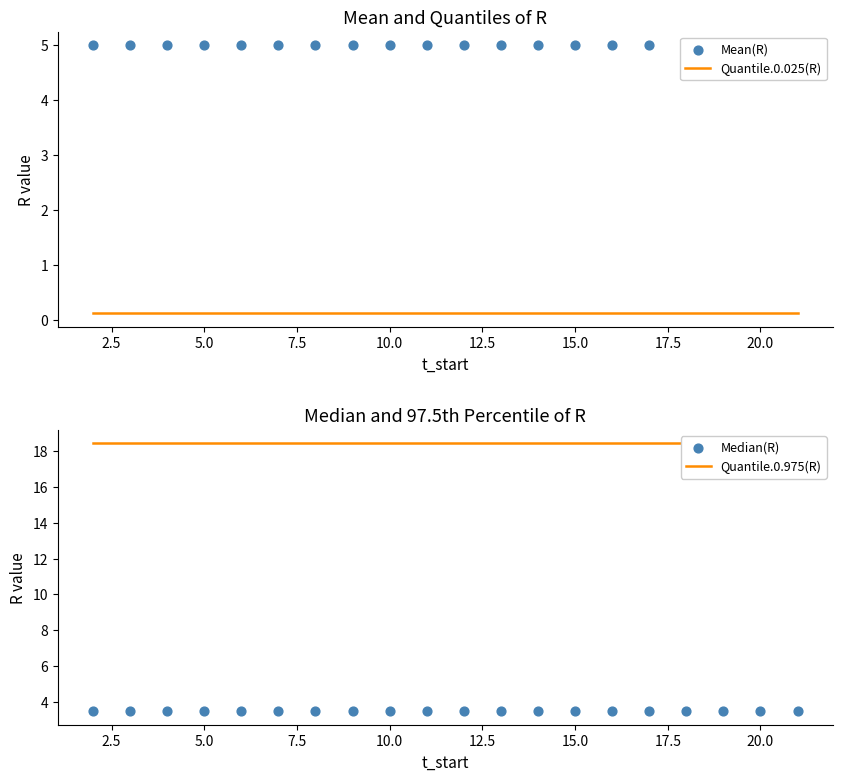

At how many categories does at least one series exceed 9?

20